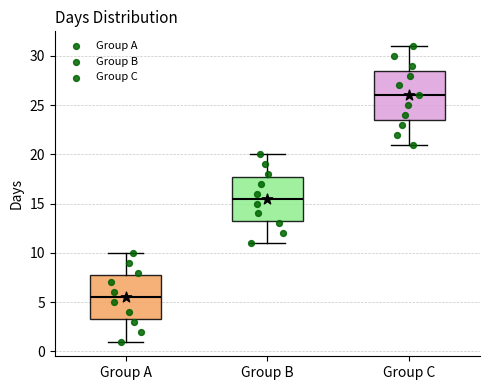

Which box is the tallest, from its lower edge to its upper edge?

Group C